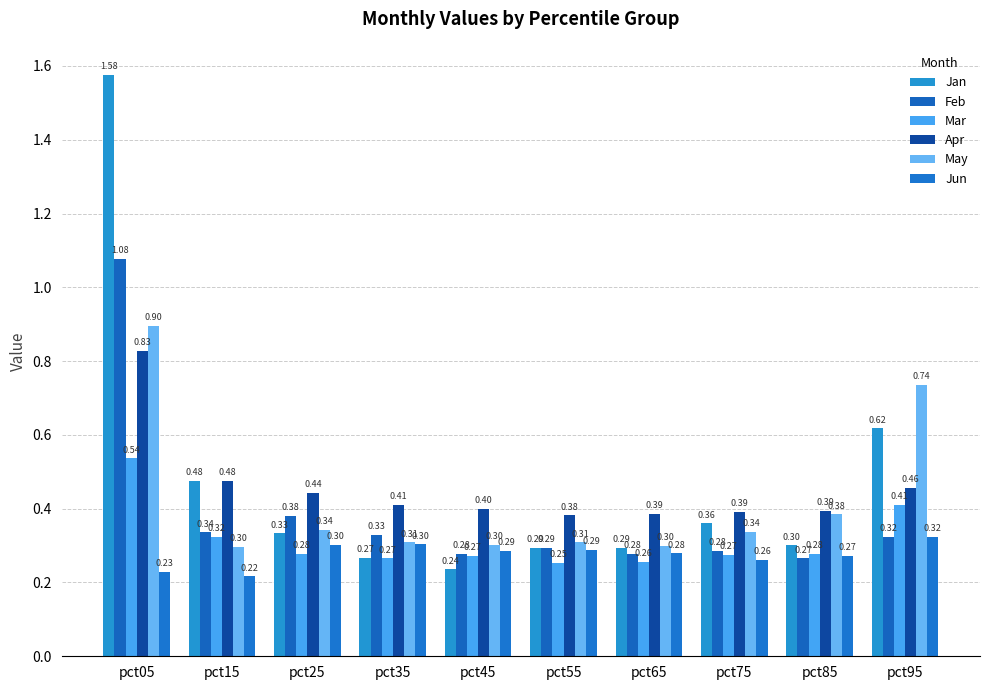

What is the value of the May bar at the 5th from the left?

0.3